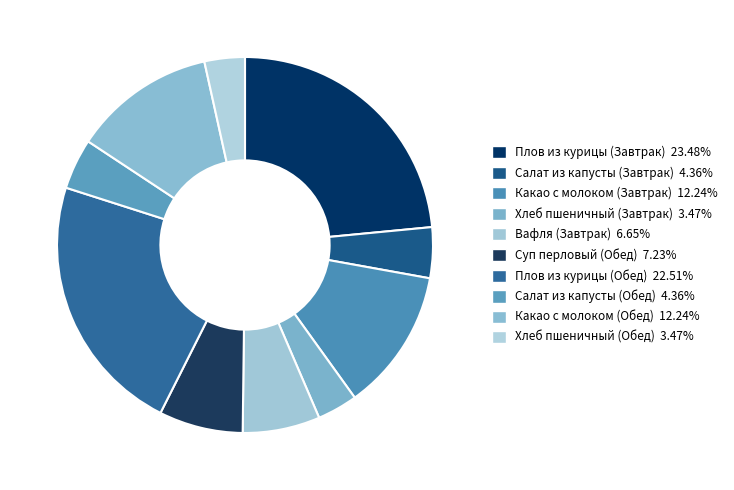

Count the number of slices in the pie.

10